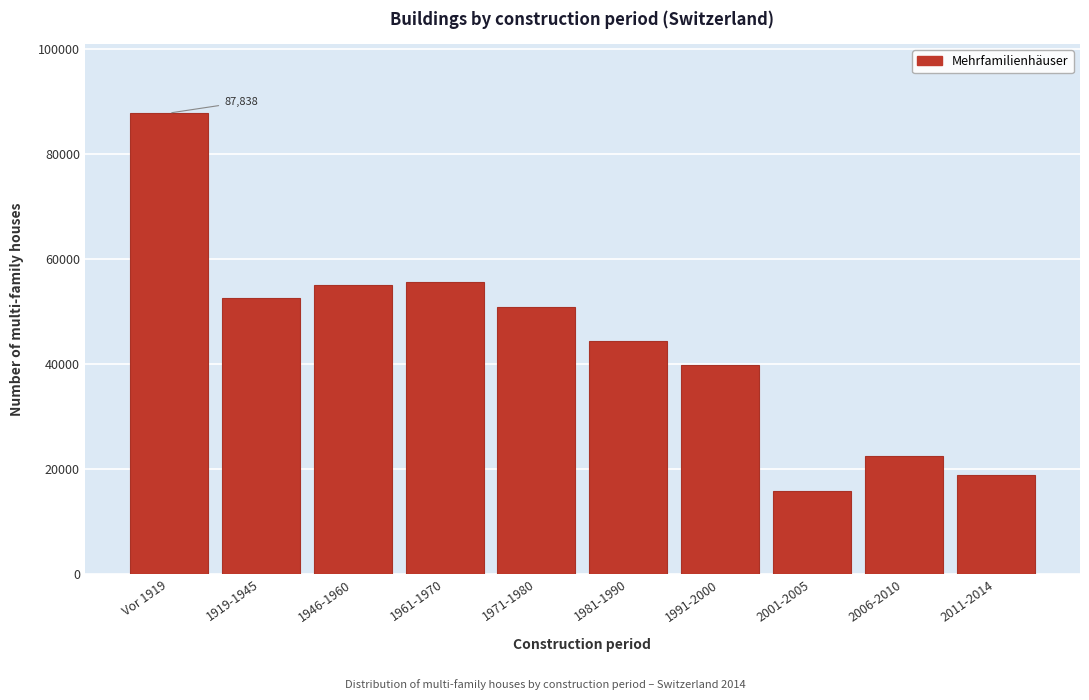

Reading left to right, list all the values displayed in this chart.

87838	52506	55013	55668	50829	44451	39774	15854	22548	18934